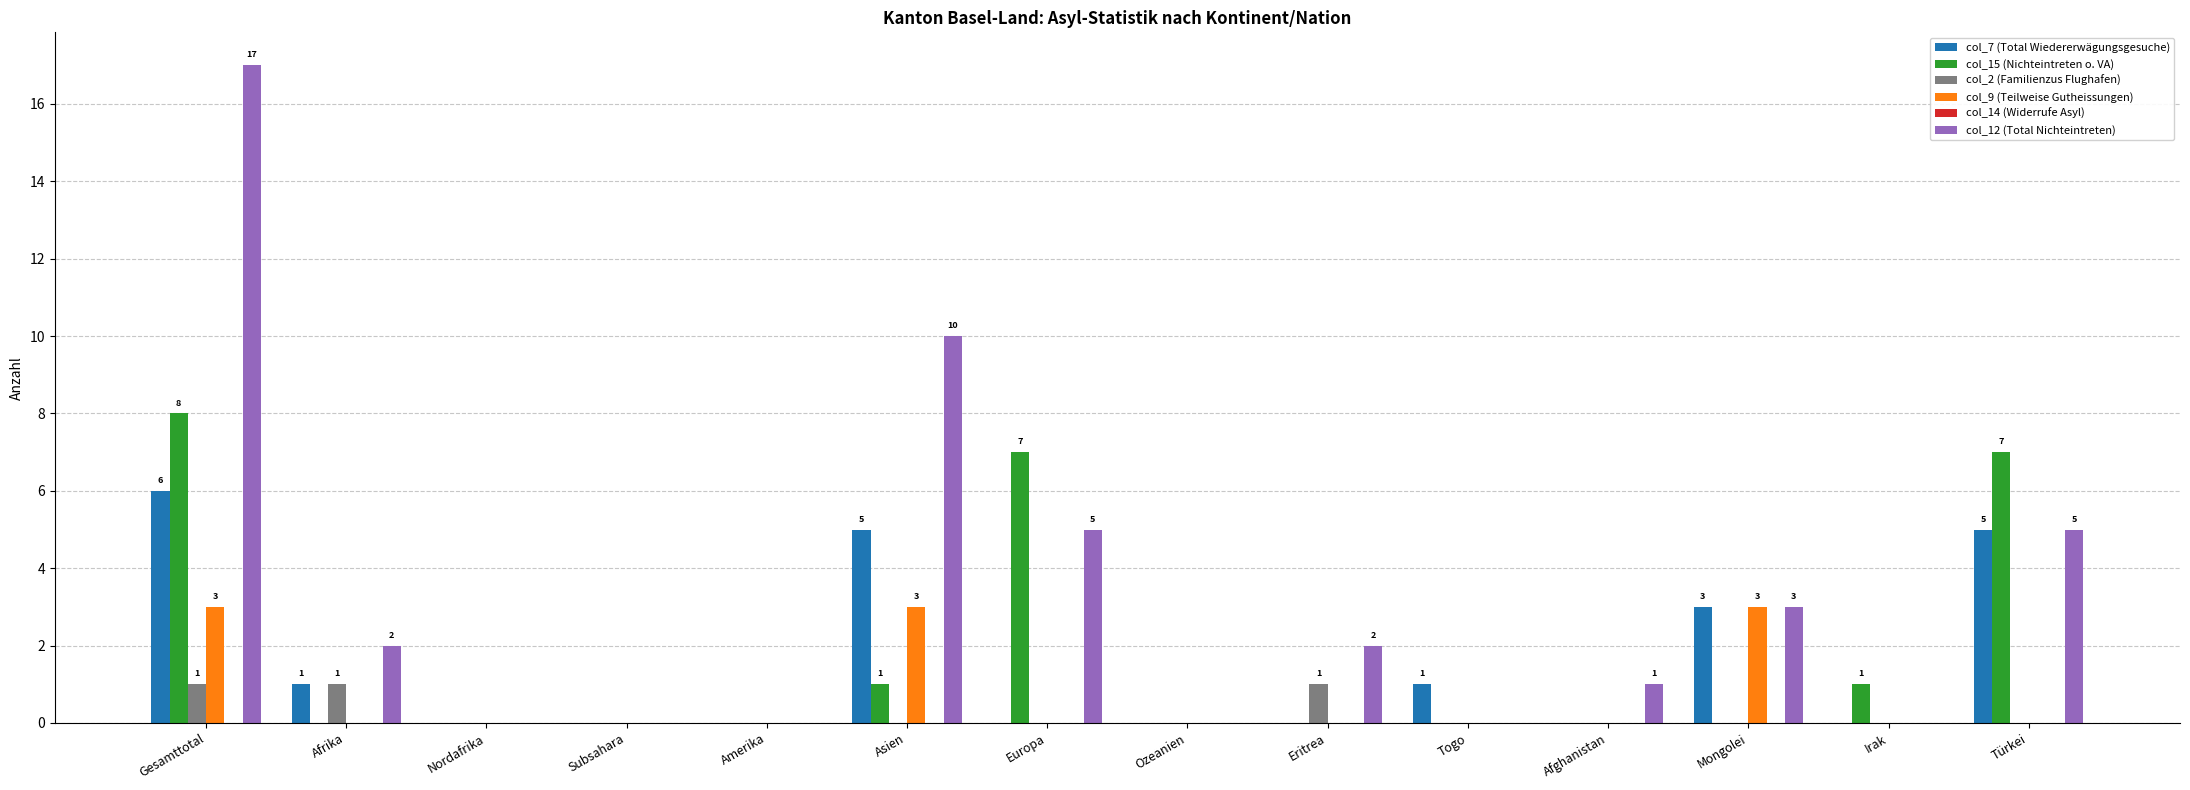

What is the total value across all series at Irak?

1